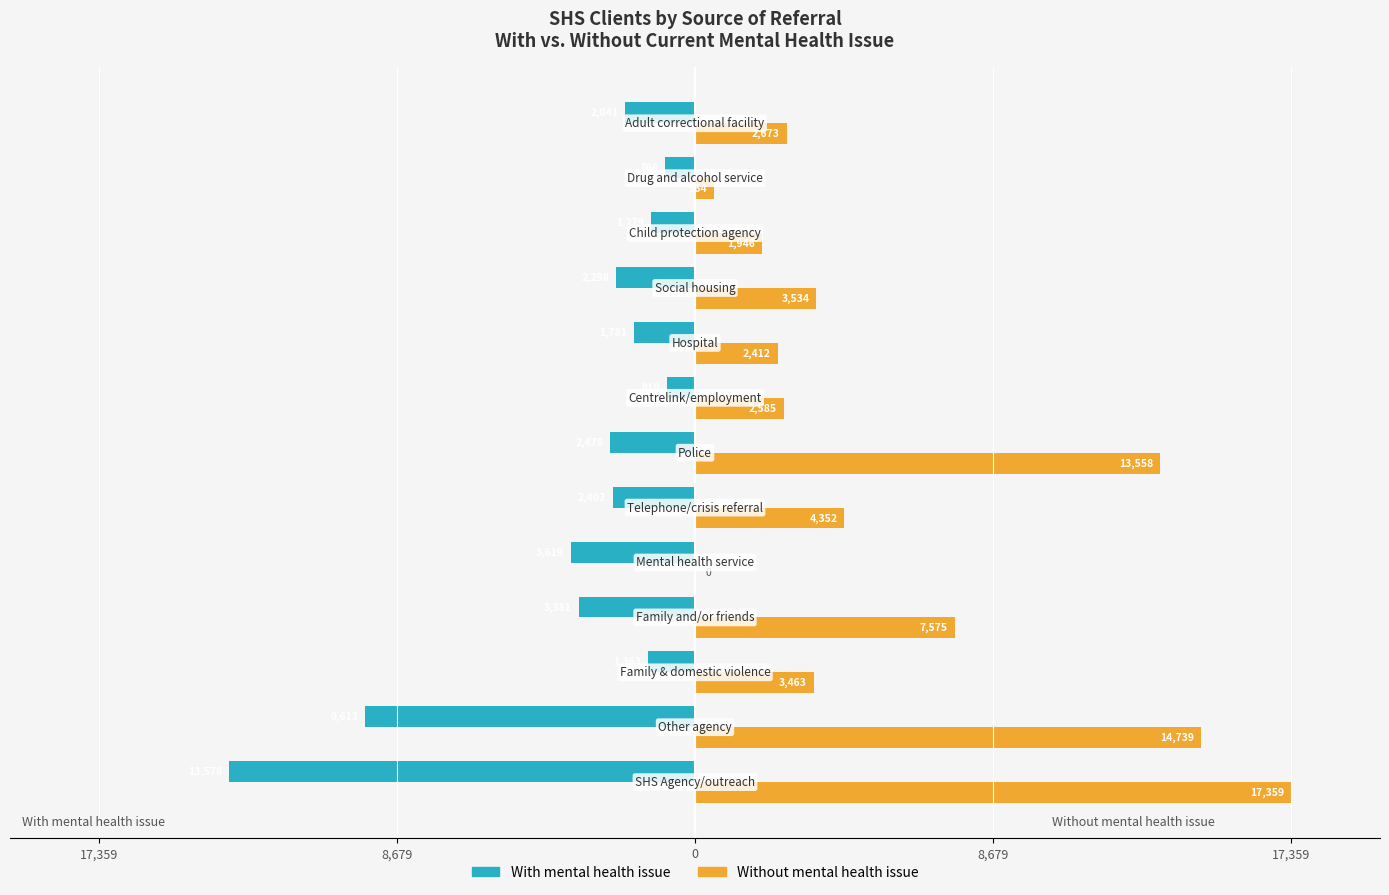

What are all the series names shown in the legend?

With mental health issue, Without mental health issue